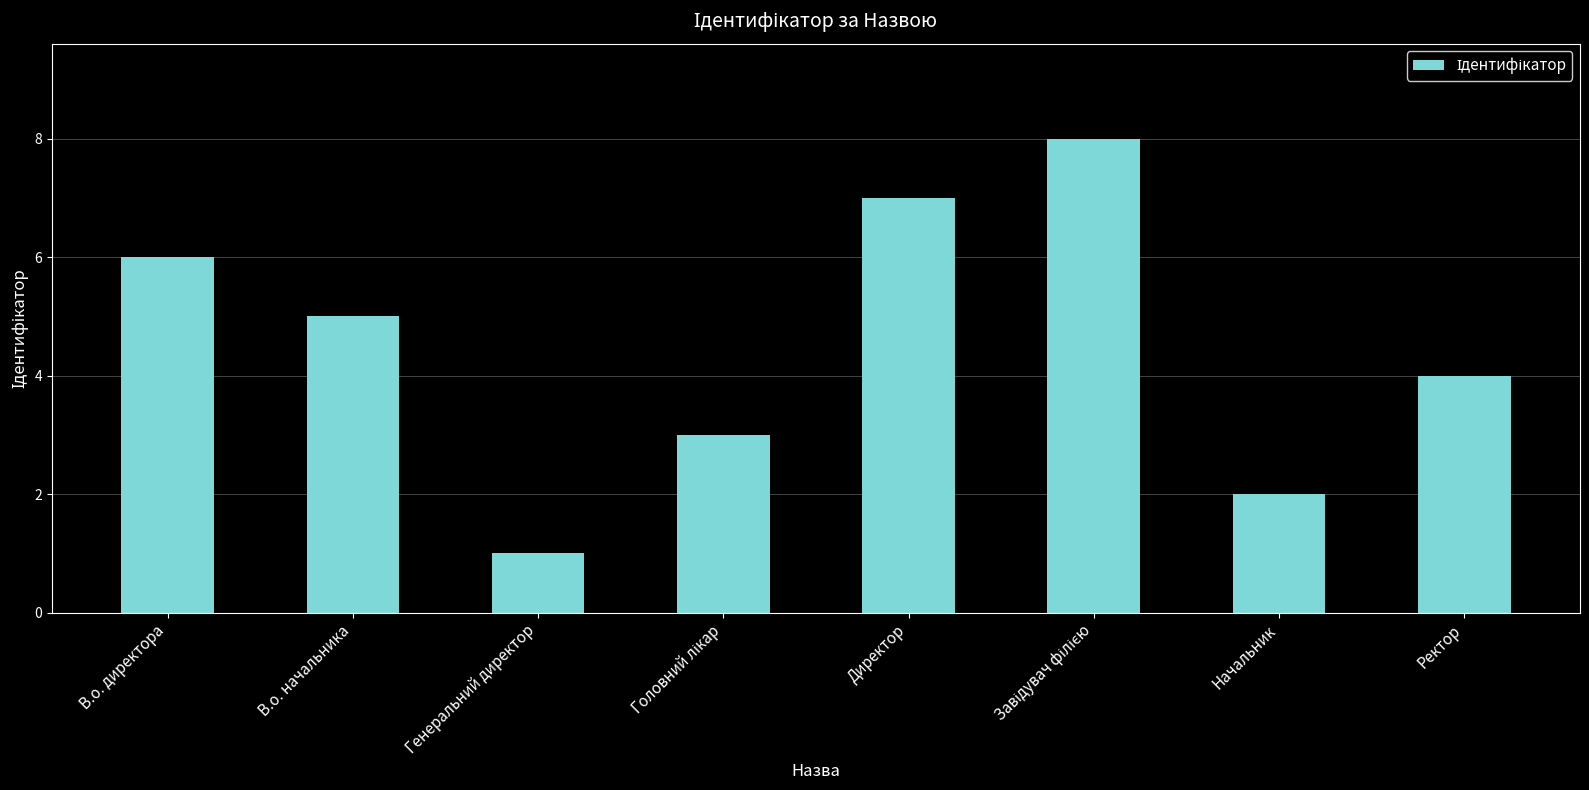

How many values are below 5?

4